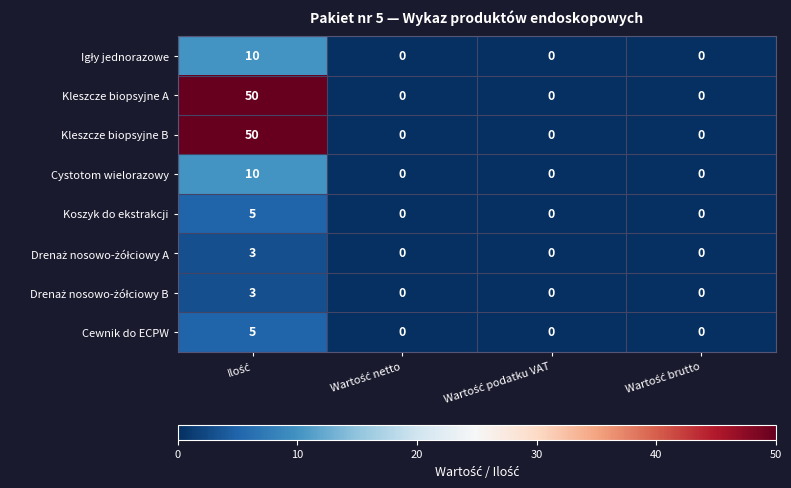

What is the difference between the maximum and second lowest values in the Cystotom wielorazowy series?

10